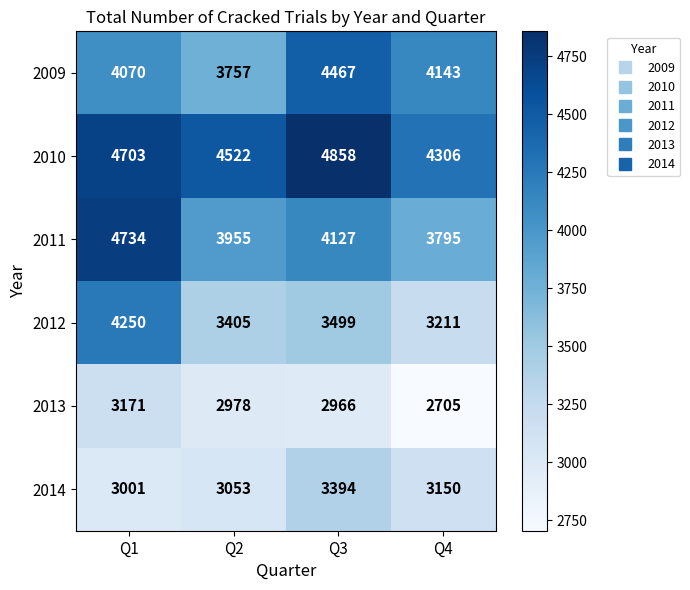

Where does the 2012 series first go above 3499?

Q1